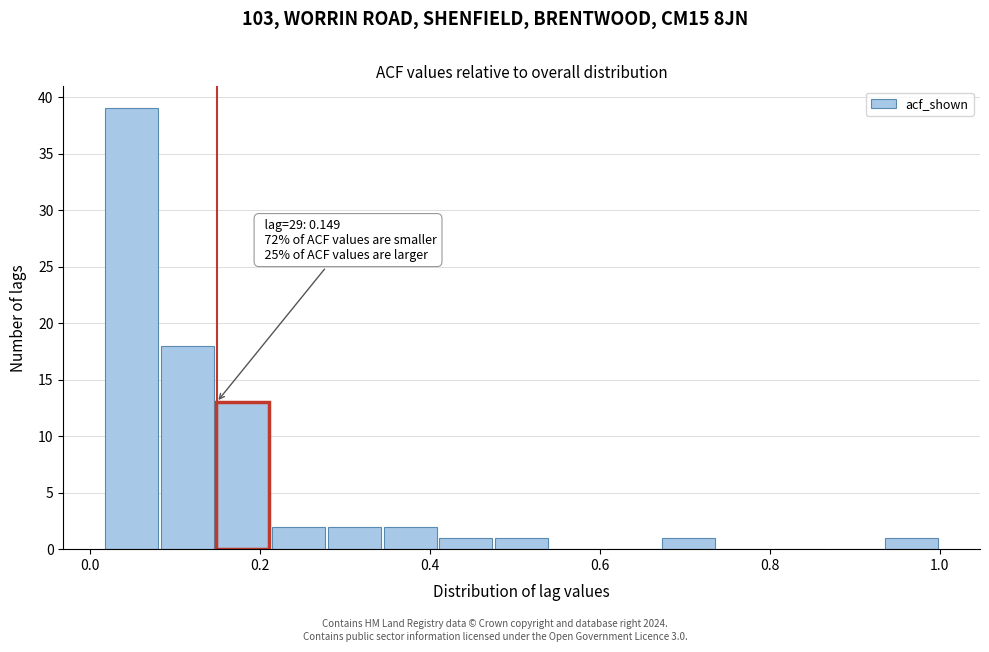

Read against the x-axis, roughly where is the centre of the tallest bar?

0.04